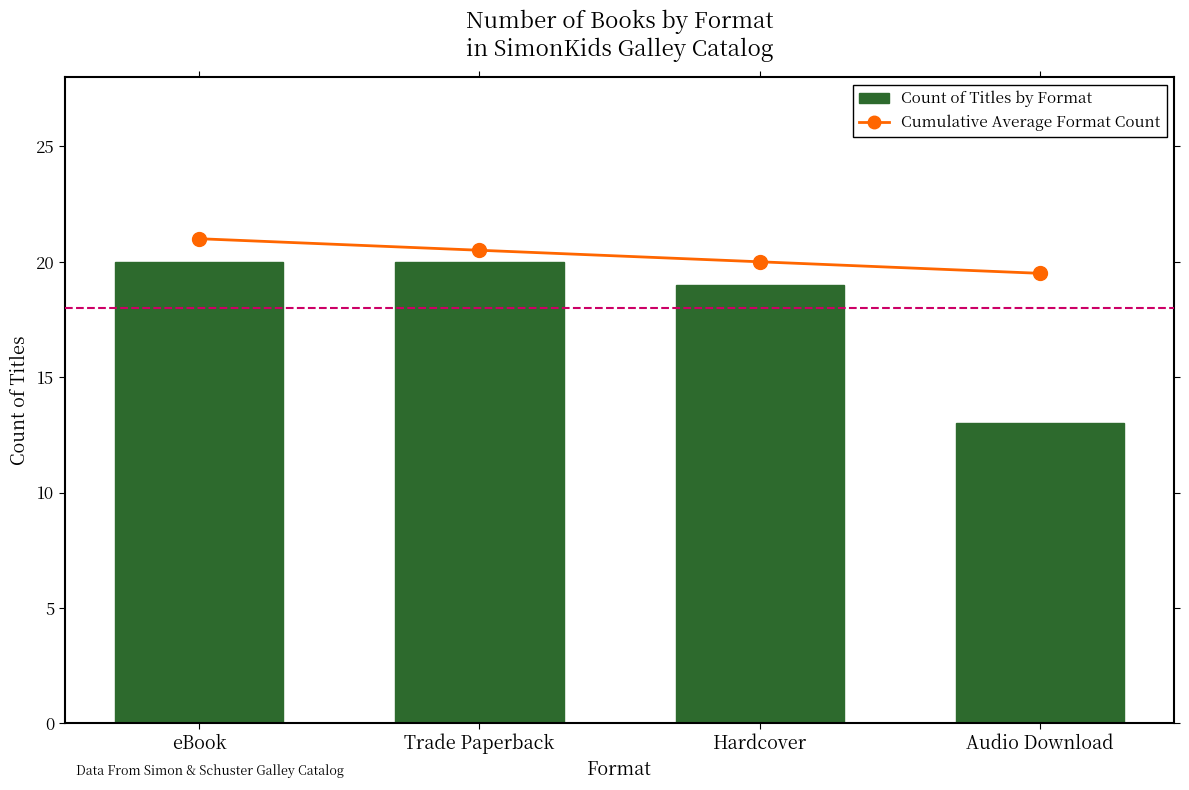

Does the chart contain any negative values?

No